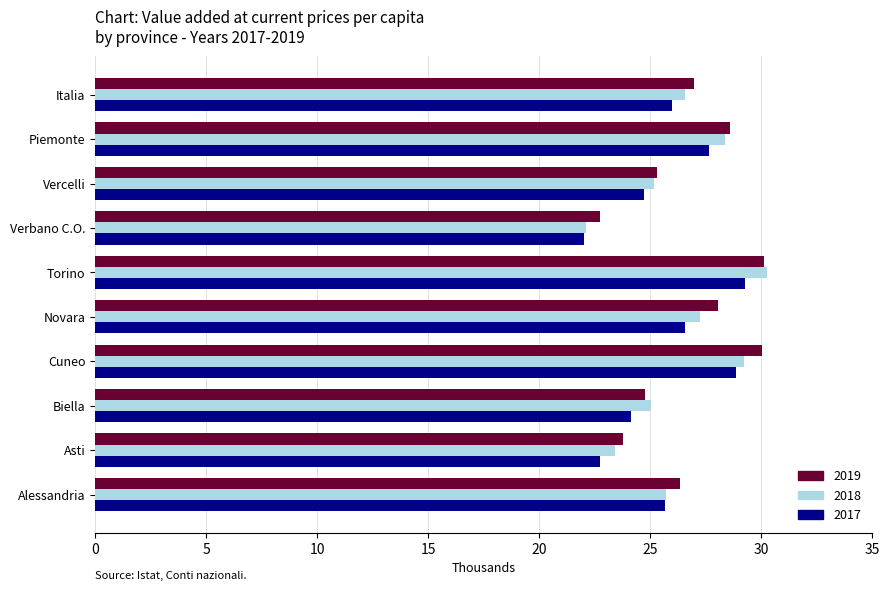

What are all the series names shown in the legend?

2019, 2018, 2017